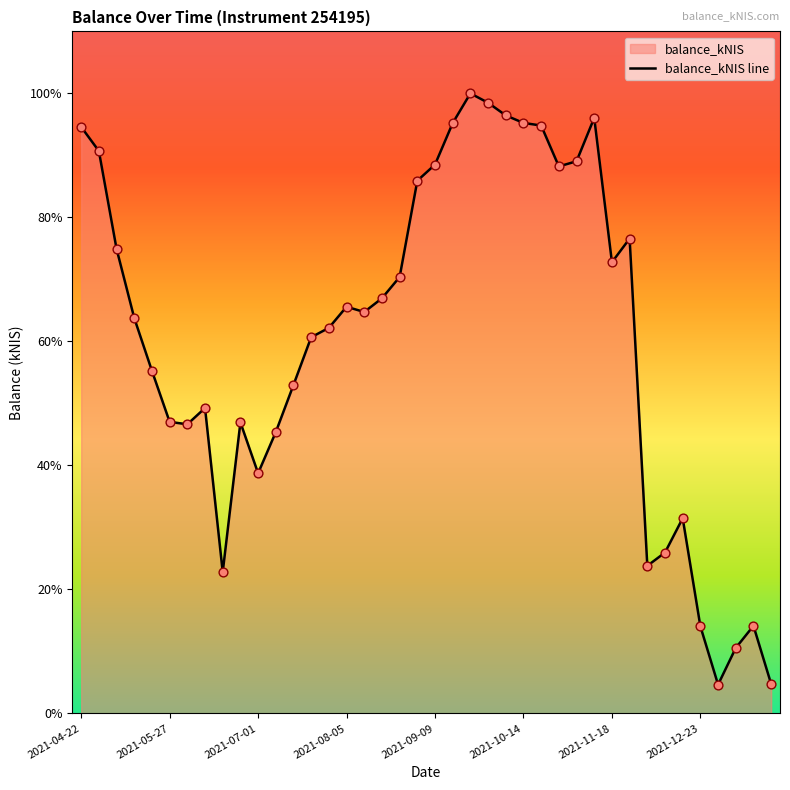

Approximately how many times larger is the value at 22 compared to 14?

1.6